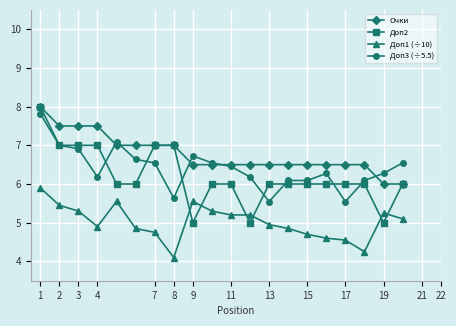

Which series has the largest total across all categories?

Очки